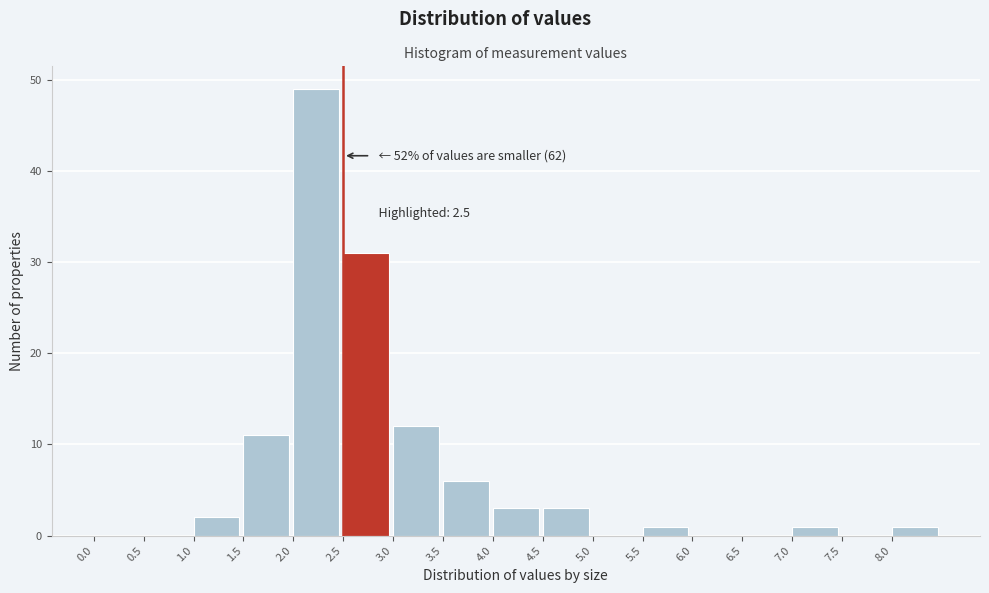

Which range on the x-axis has the tallest bar?

2.0 to 2.5